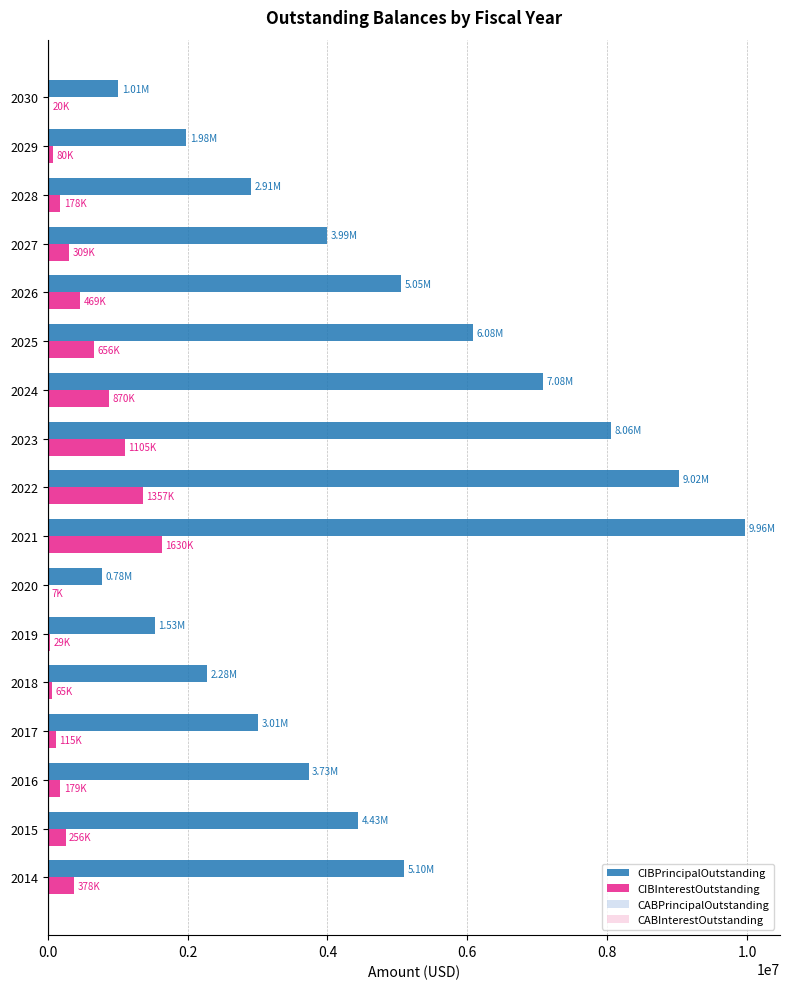

Which category has the highest value in the CIBInterestOutstanding series?

2021